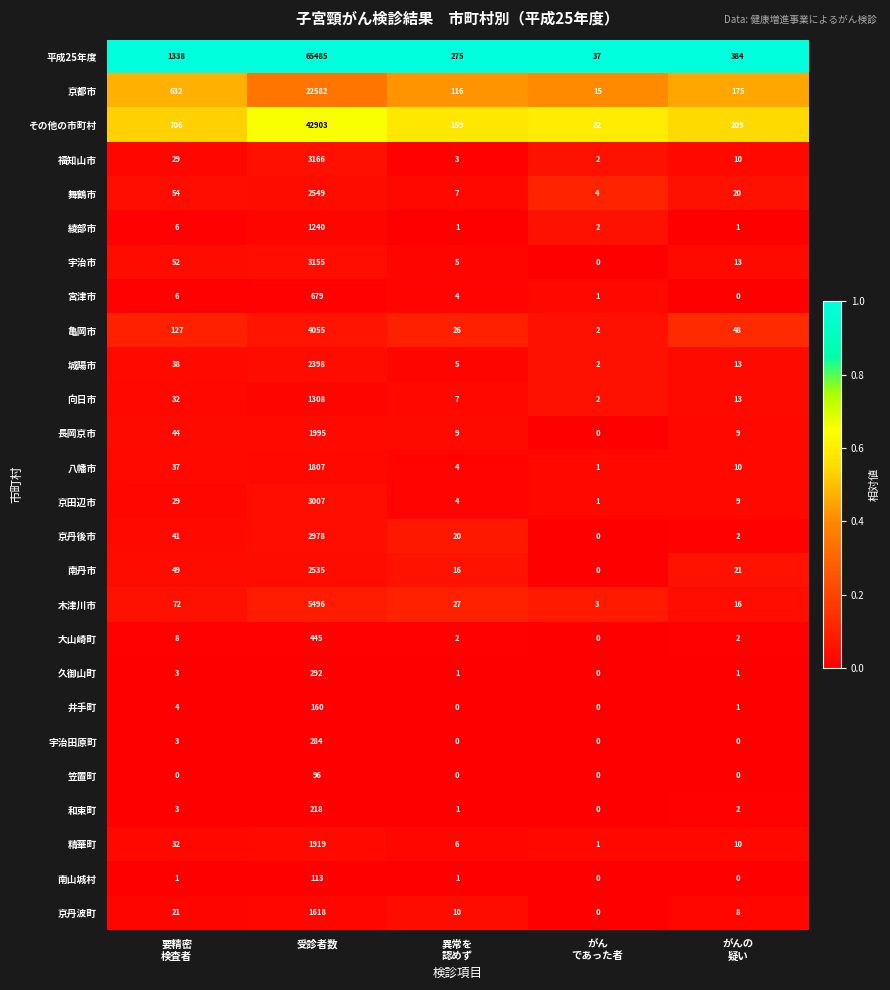

Rank the series by their maximum value, from lowest to highest.

笠置町, 南山城村, 井手町, 和束町, 宇治田原町, 久御山町, 大山崎町, 宮津市, 綾部市, 向日市, 京丹波町, 八幡市, 精華町, 長岡京市, 城陽市, 南丹市, 舞鶴市, 京丹後市, 京田辺市, 宇治市, 福知山市, 亀岡市, 木津川市, 京都市, その他の市町村, 平成25年度